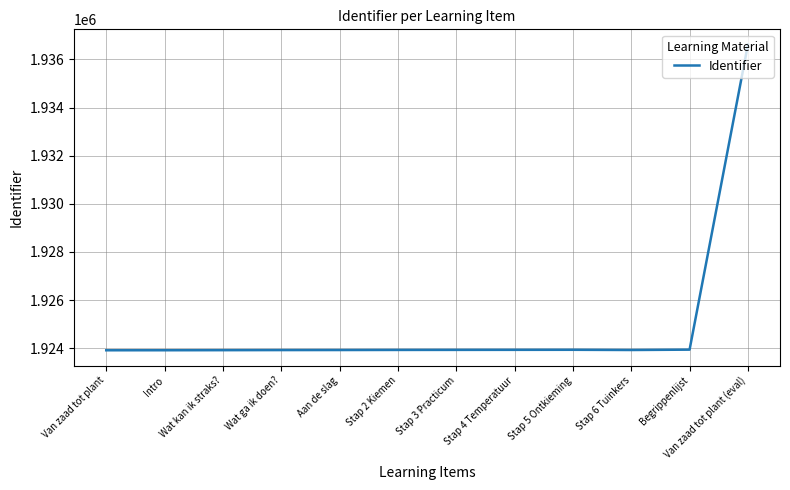

What value does the data have at Wat kan ik straks??

1923921